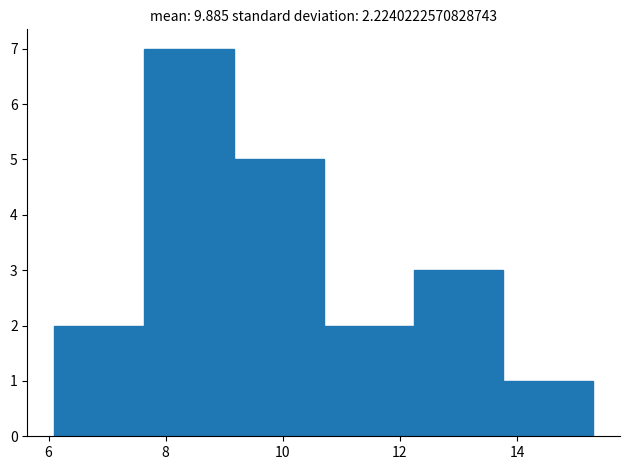

Which range on the x-axis has the tallest bar?

7.6 to 9.2